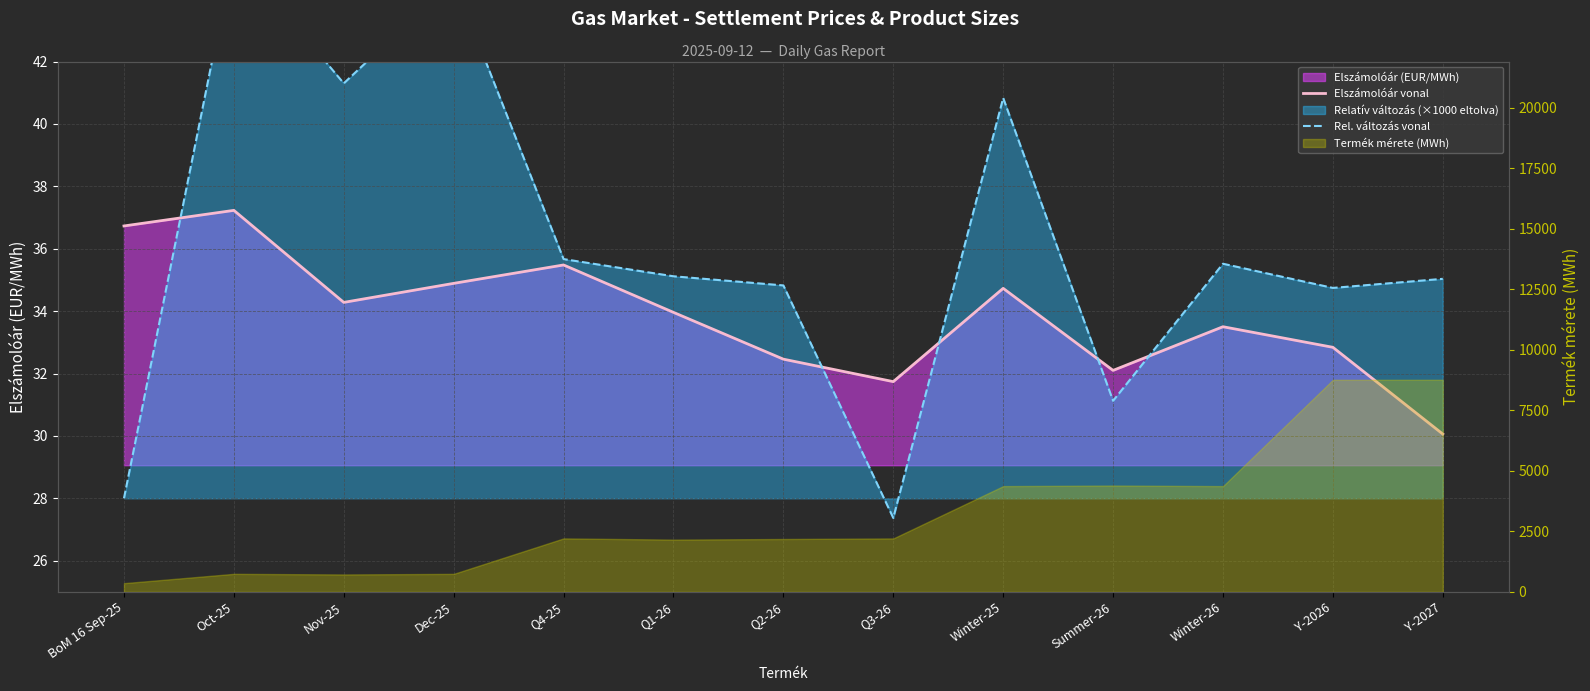

After their last crossing, which series has the higher values: Rel. változás vonal or Elszámolóár vonal?

Rel. változás vonal